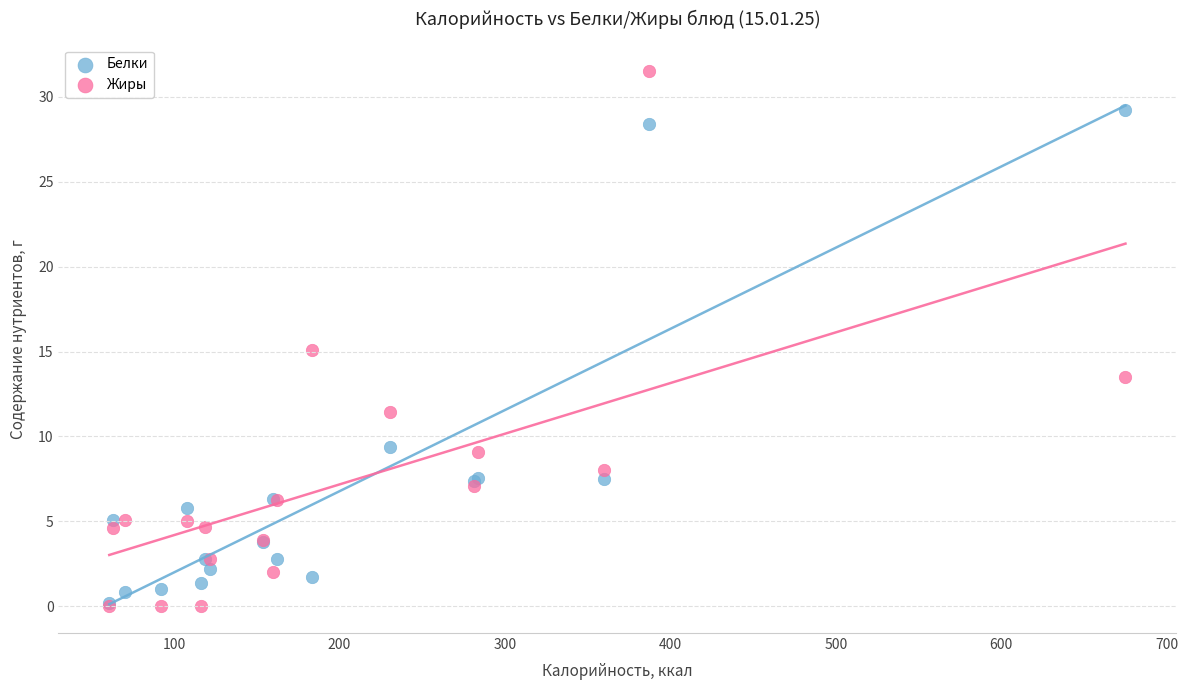

In the Белки series, what Y value is closest to 14?

9.4